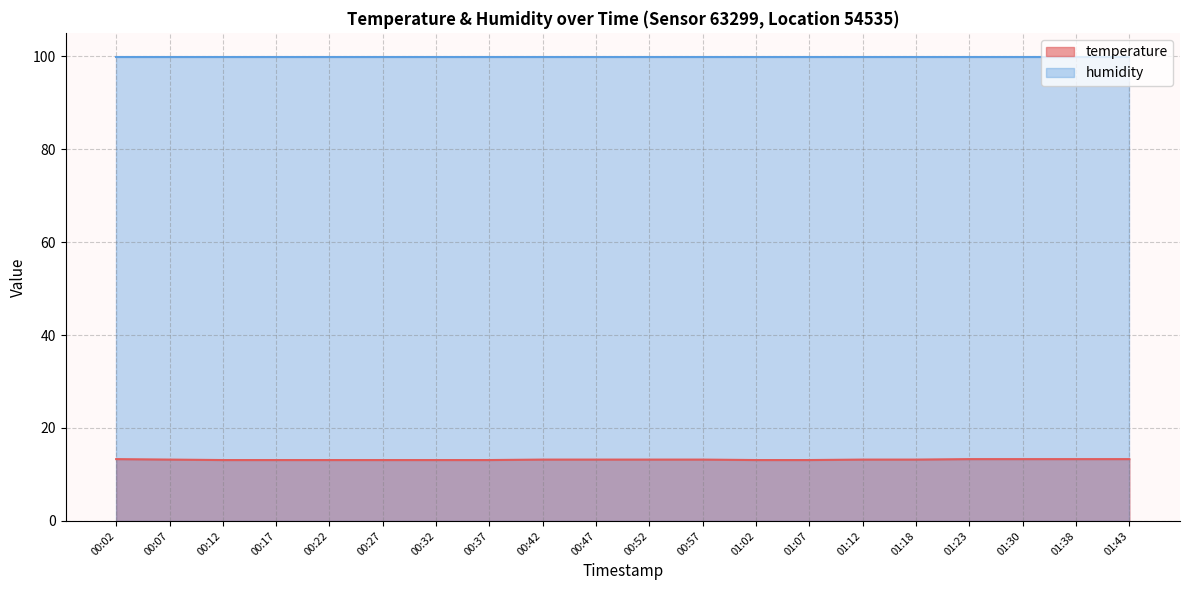

The chart shows a value of 13.1 at 01:07. True or false?

True